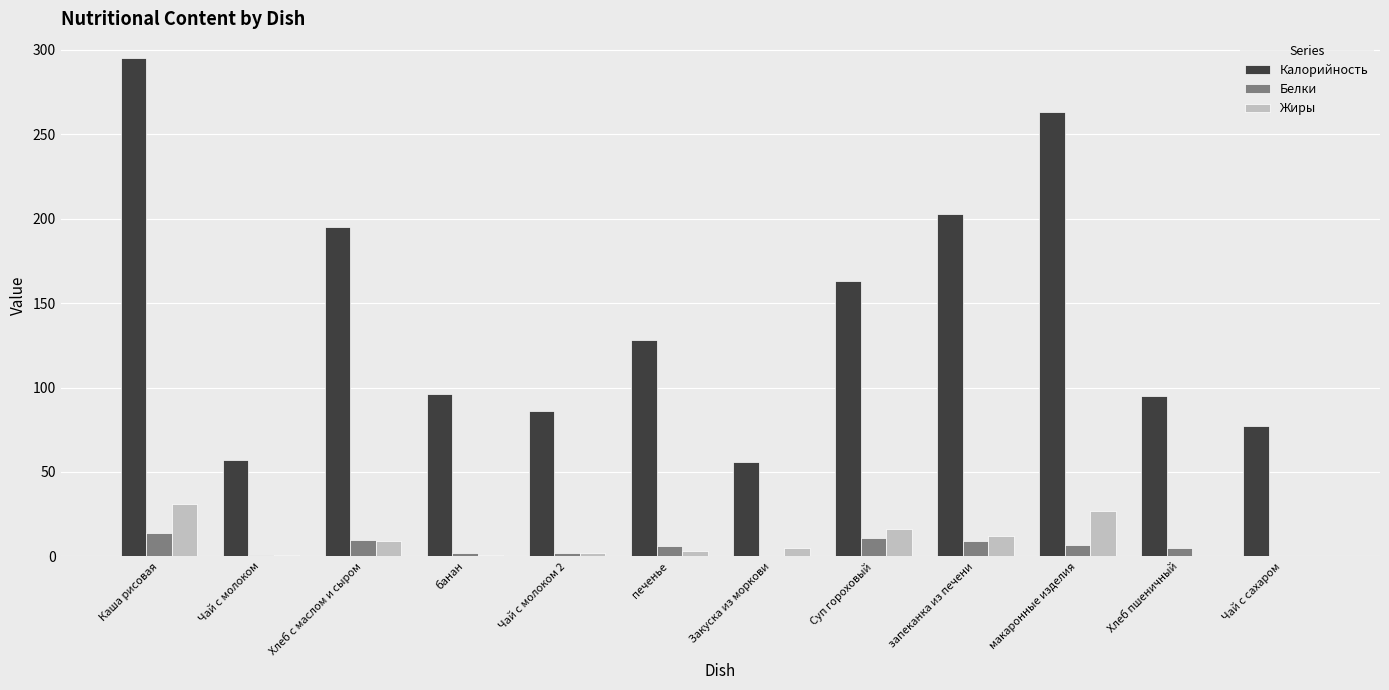

Count the number of data series in this chart.

3